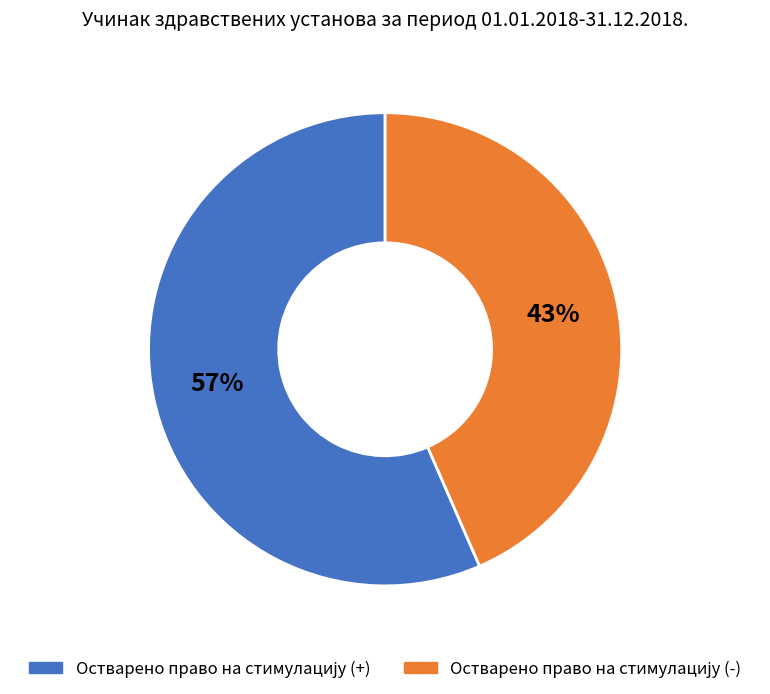

Is there a majority slice in this chart?

Yes